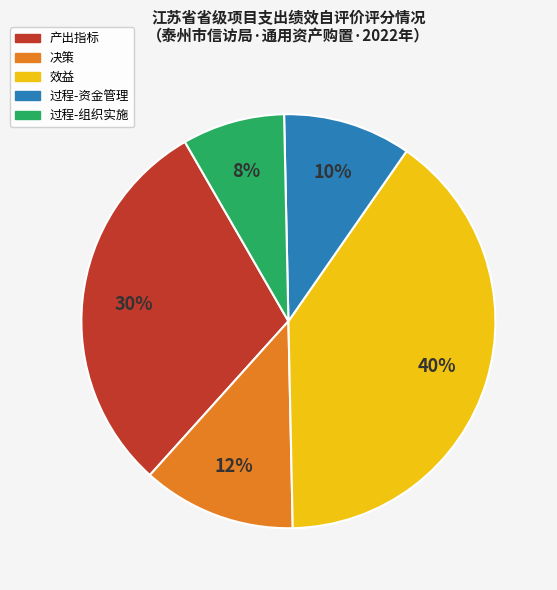

To the nearest percent, what is the difference between the largest and smallest slice percentages?

32%